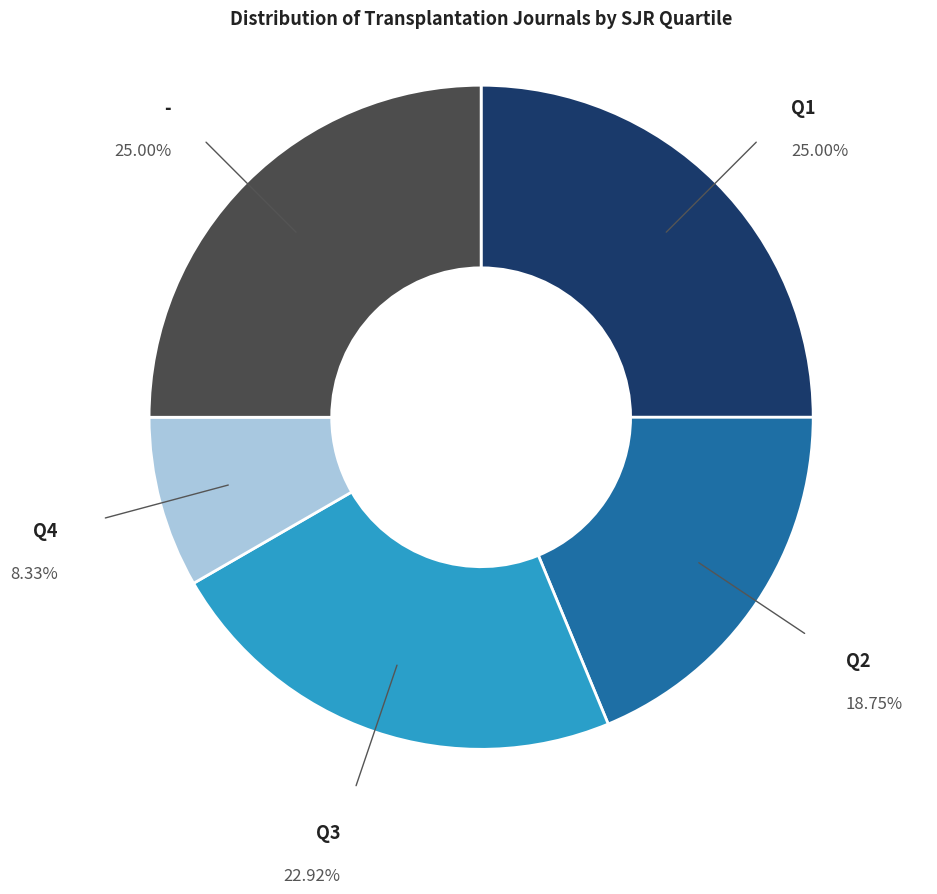

Is there a majority slice in this chart?

No